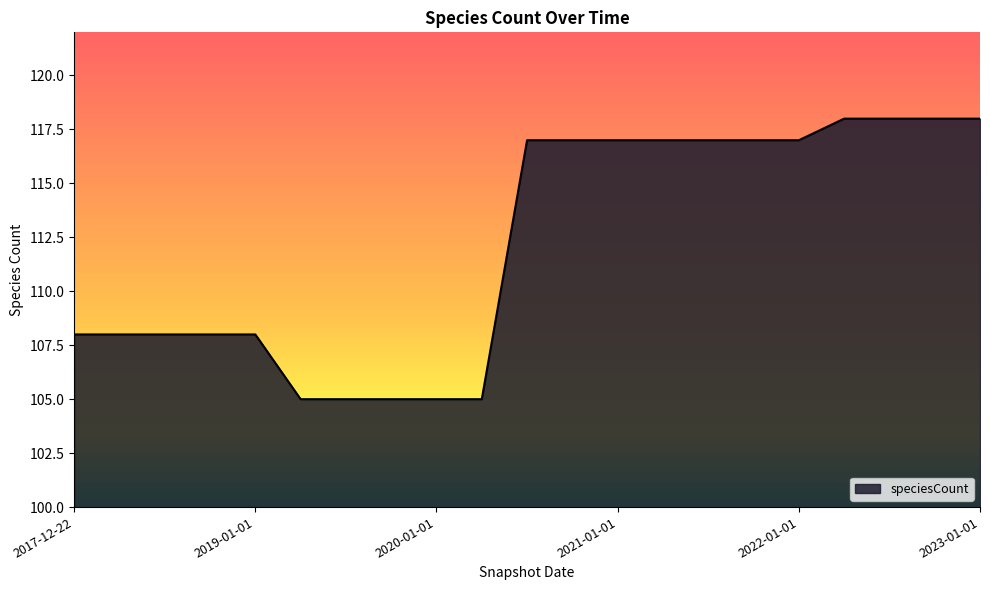

What is the greatest value displayed?

118